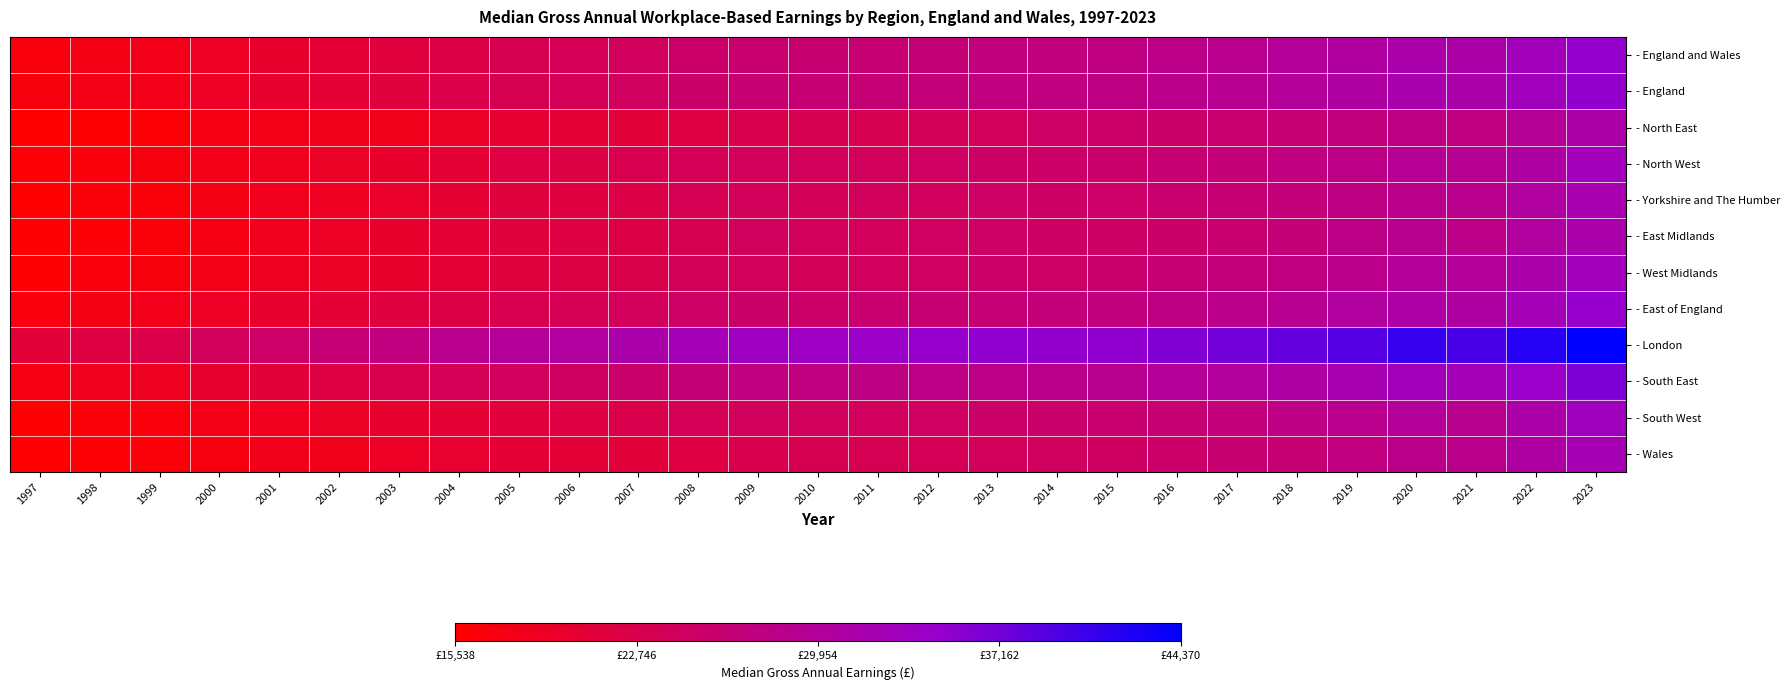

Between 2019 and 2017, which is larger?

2019